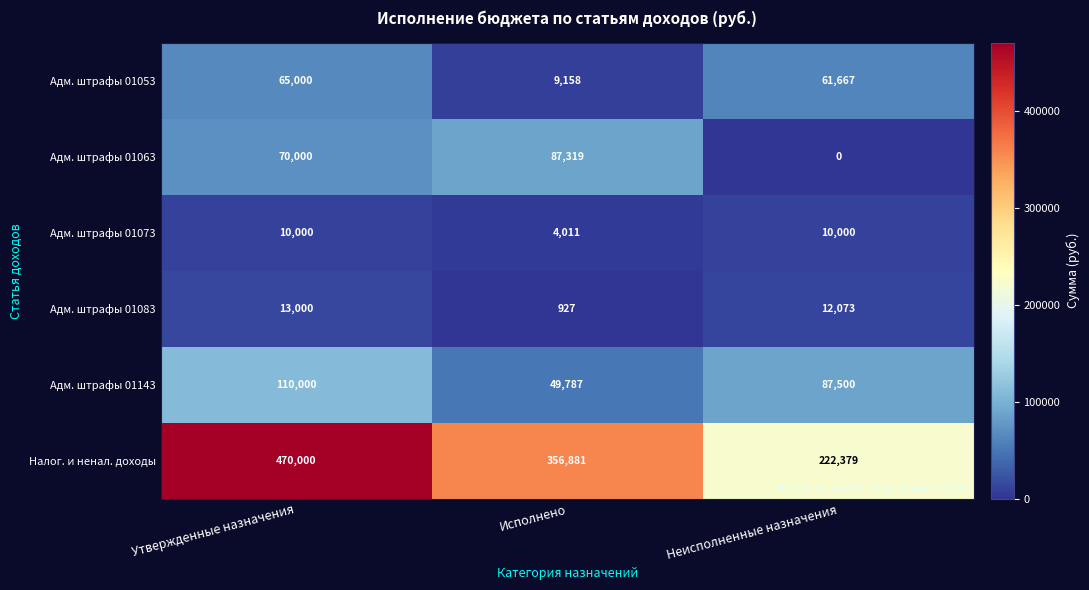

What is the spread (max minus min) of values at Утвержденные назначения?

460000